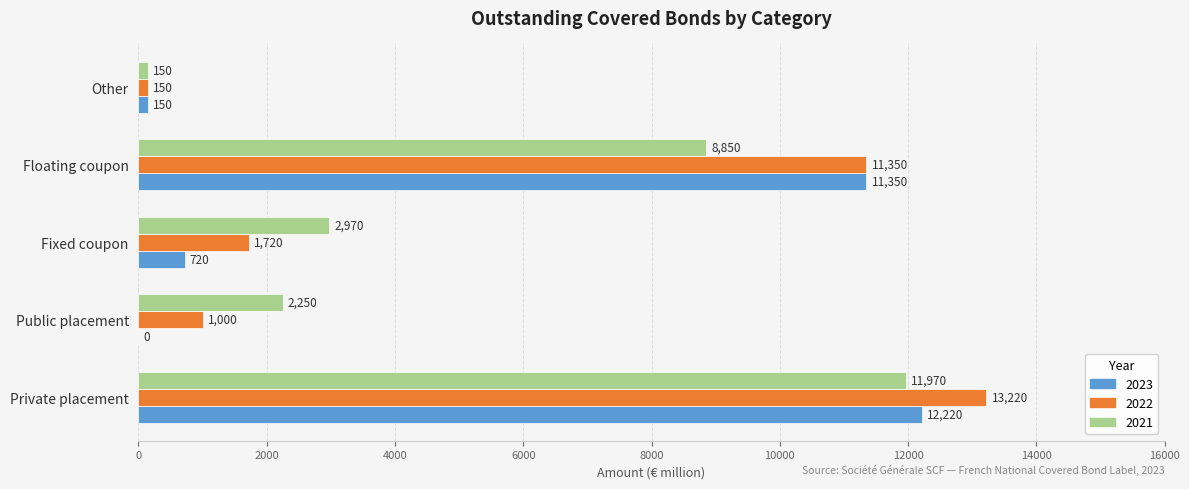

What is the maximum value for 2021?

11970